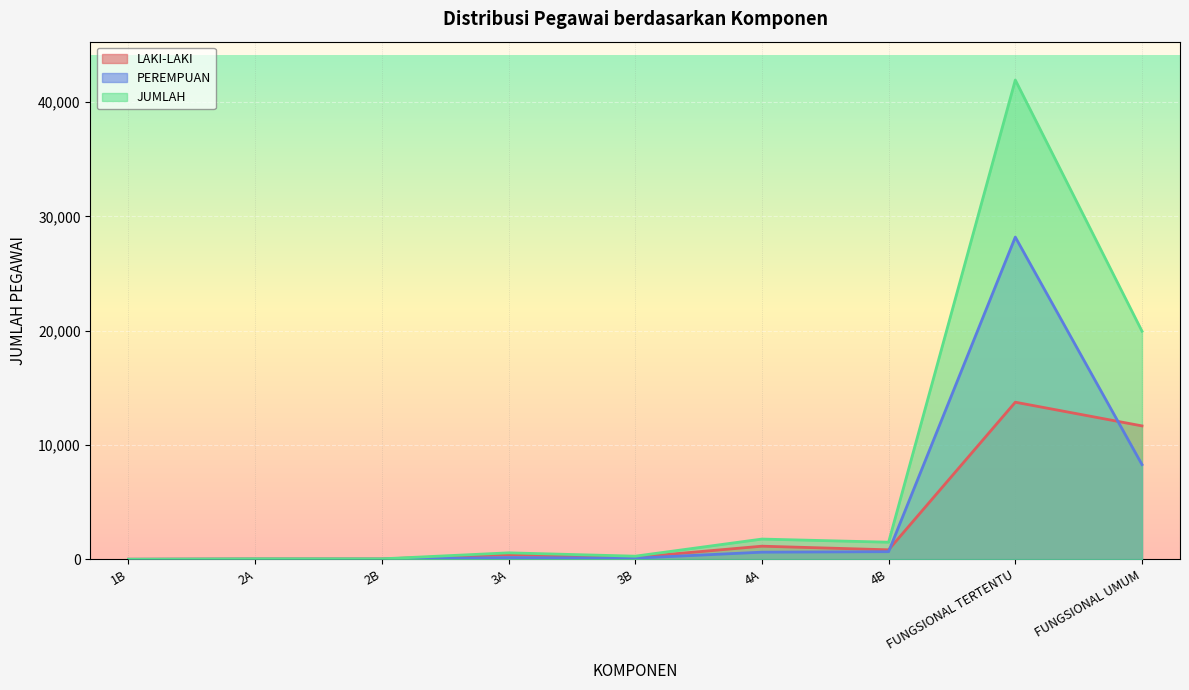

What is the difference between the JUMLAH values at 3A and 2B?

525